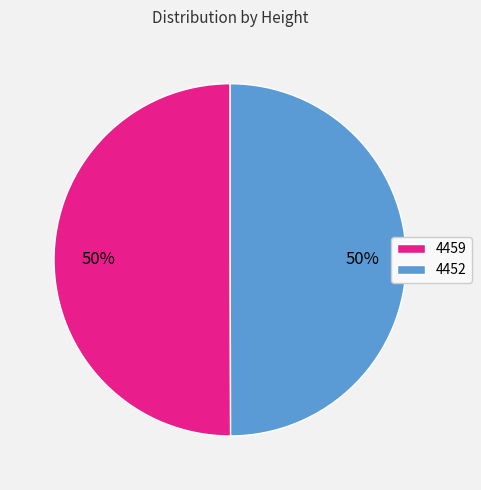

Combined, do 4452 and 4459 account for over 50%?

Yes